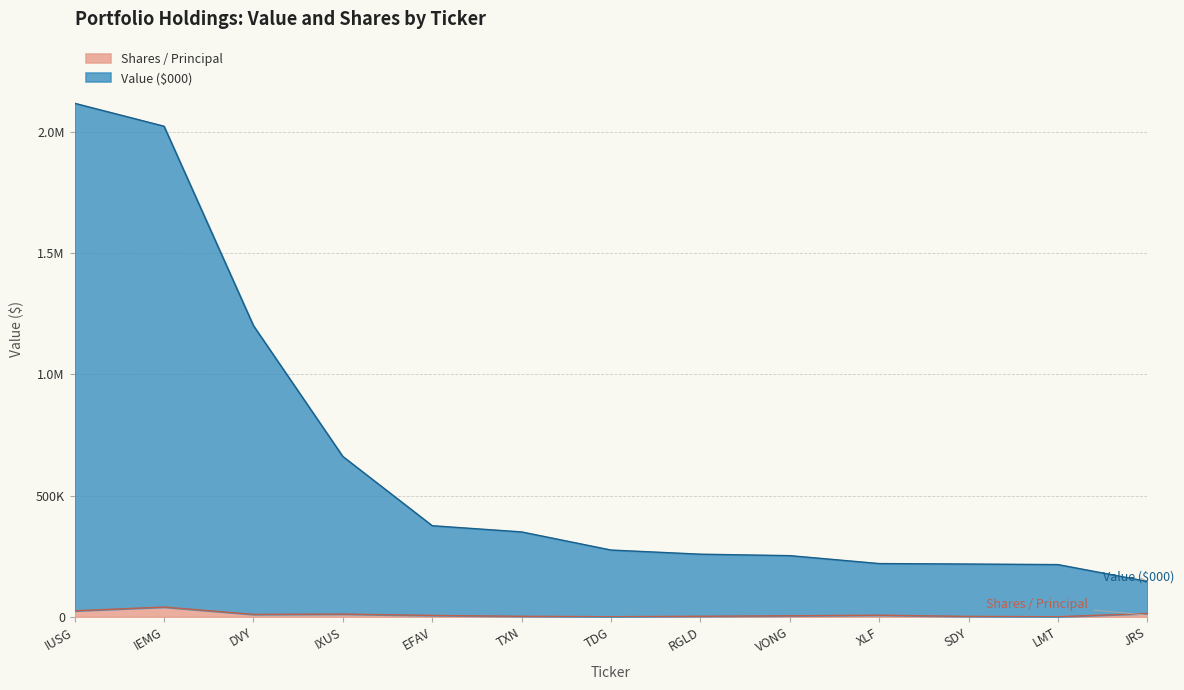

True or false: Value ($000) and Shares / Principal intersect in this chart.

False